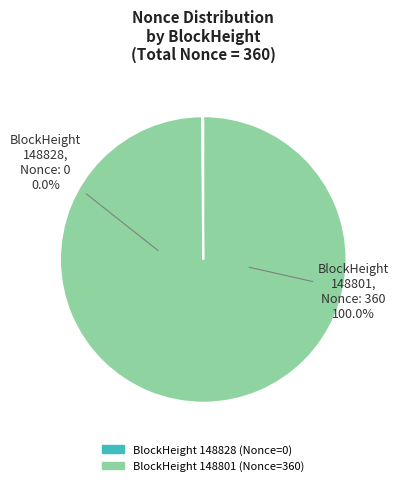

How many slices are in this pie chart?

2